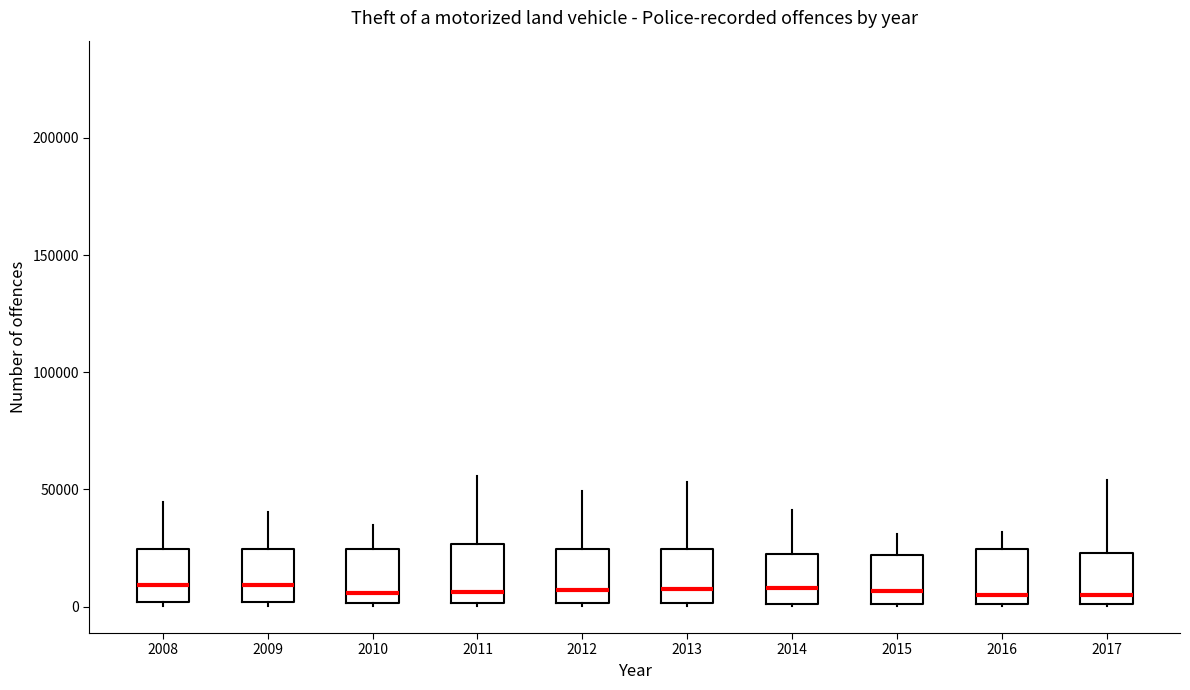

Reading left to right, transcribe this box plot: for each box, give where its median line is, the range the box spans, and where its two whiskers end, as read against the y-axis. The values are not printed on the chart, so give them approximately, as read against the axis.

2008: median 10000, box 0 to 25000, whiskers 0 (just below the box's lower edge) to 45000
2009: median 10000, box 0 to 25000, whiskers 0 to 40000
2010: median 5000, box 0 to 25000, whiskers 0 to 35000
2011: median 5000, box 0 to 25000, whiskers 0 to 55000
2012: median 5000, box 0 to 25000, whiskers 0 to 50000
2013: median 5000, box 0 to 25000, whiskers 0 to 55000
2014: median 10000, box 0 to 20000, whiskers 0 to 40000
2015: median 5000, box 0 to 20000, whiskers 0 to 30000
2016: median 5000, box 0 to 25000, whiskers 0 to 30000
2017: median 5000, box 0 to 25000, whiskers 0 to 55000